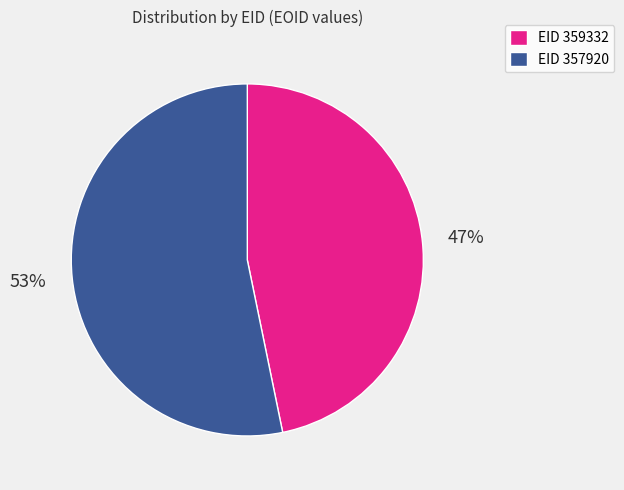

To the nearest percent, what portion does EID 357920 represent?

53%